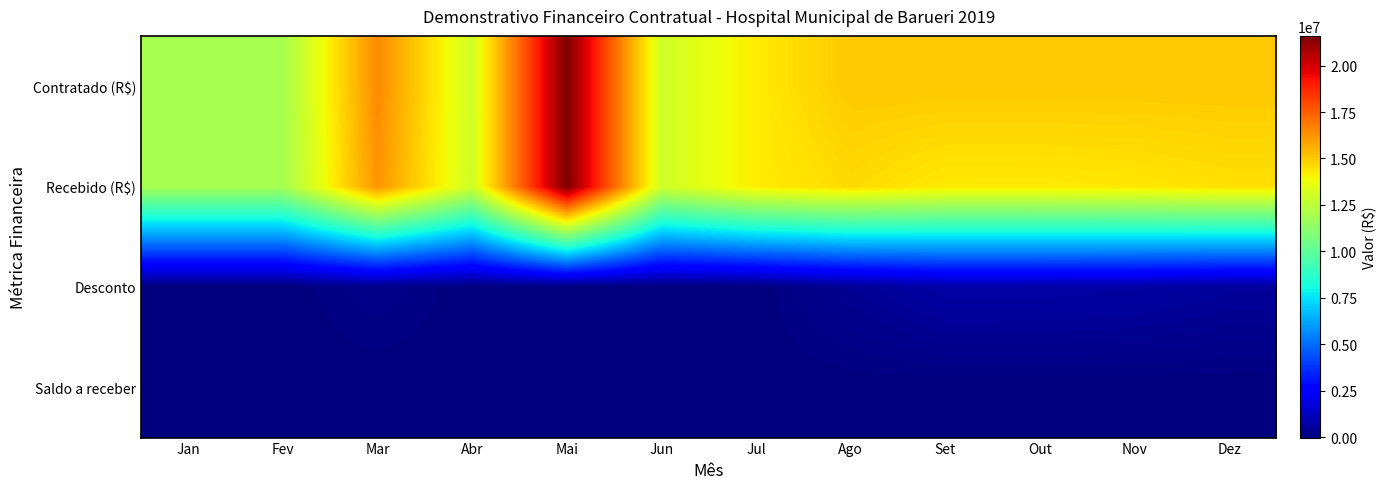

Which series has the widest spread of values?

Contratado (R$)